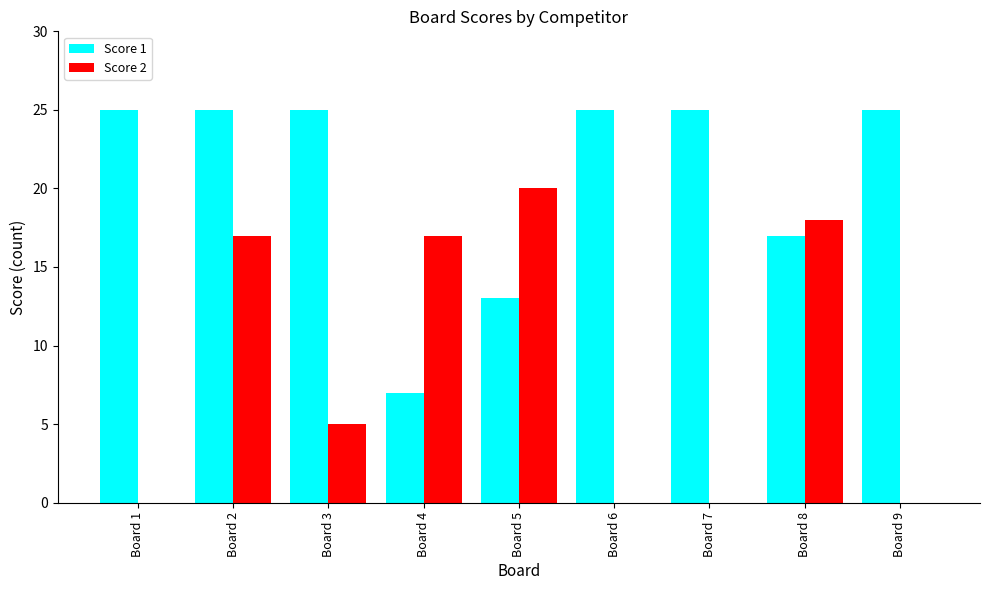

Reading right to left, list all the values displayed in this chart.

Score 1: 25	17	25	25	13	7	25	25	25
Score 2: 0	18	0	0	20	17	5	17	0